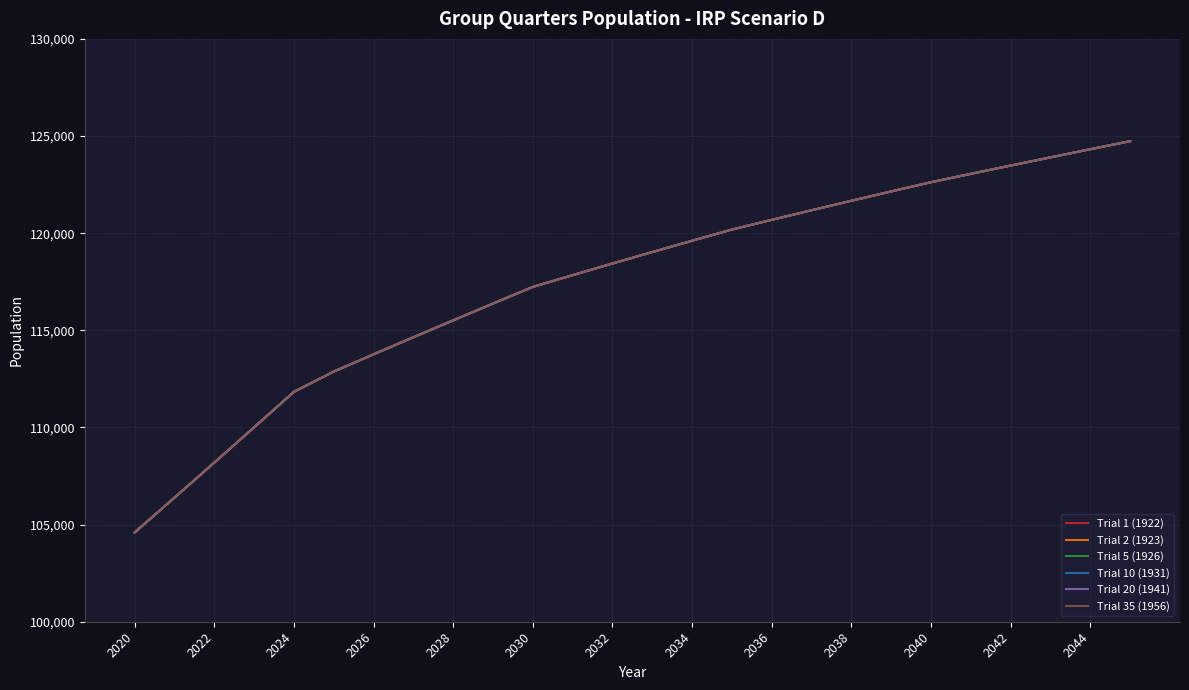

Does the chart have visible grid lines?

Yes